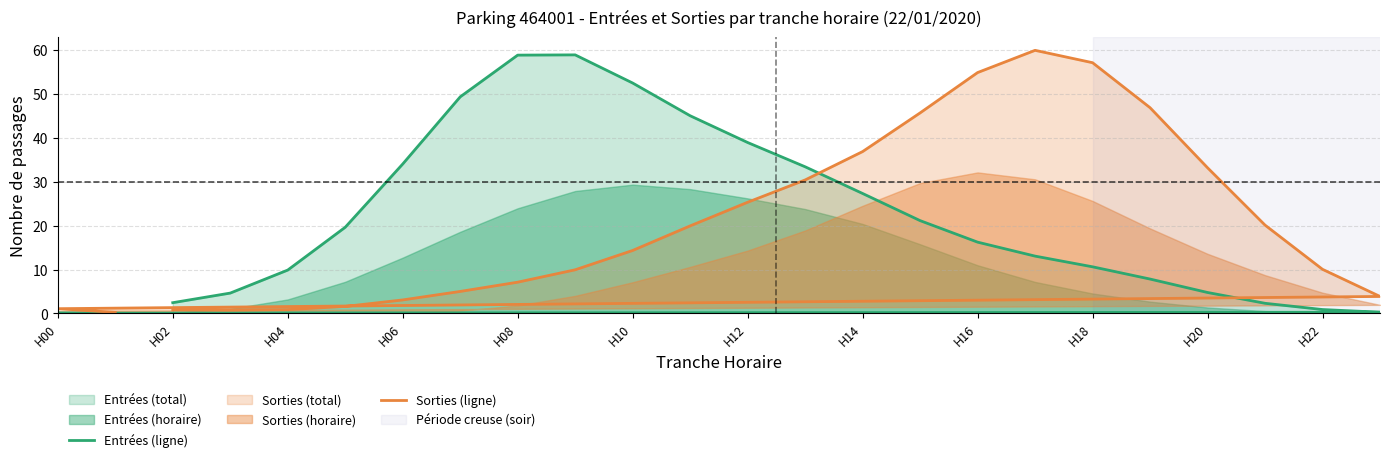

How many interior local peaks does the Entrées (ligne) series have?

1